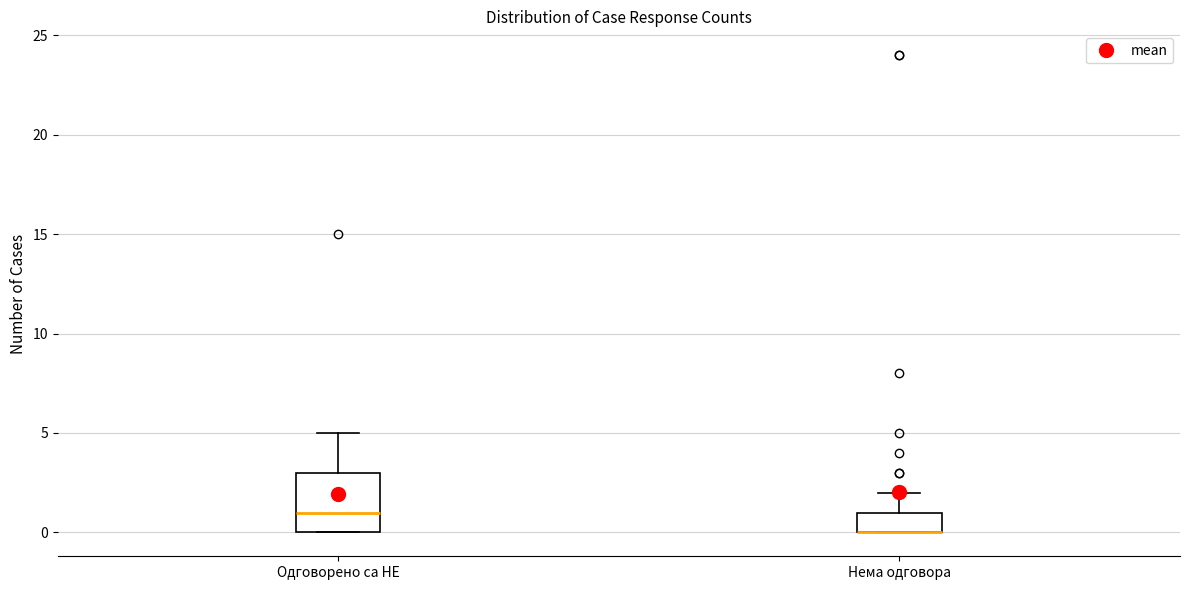

Where is the upper edge of the box for Нема одговора on the y-axis? The values are not printed on the chart, so give them approximately, as read against the axis.

1